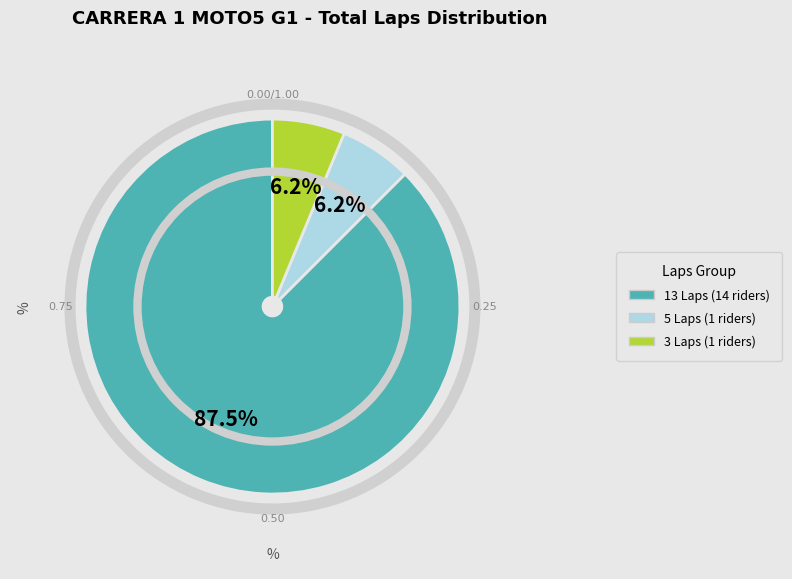

Is there any slice that represents more than half of the pie?

Yes